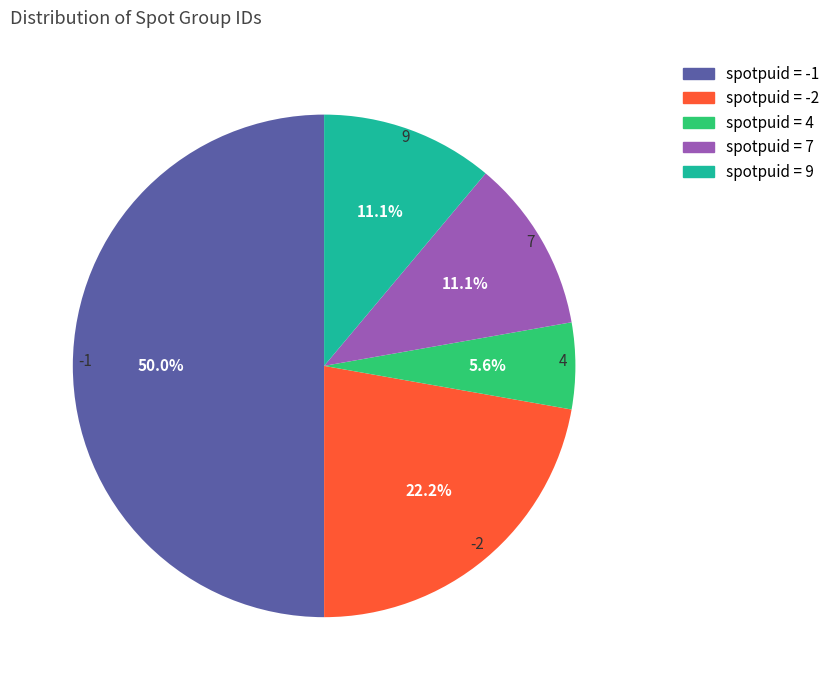

Between 7 and 4, which is larger?

7